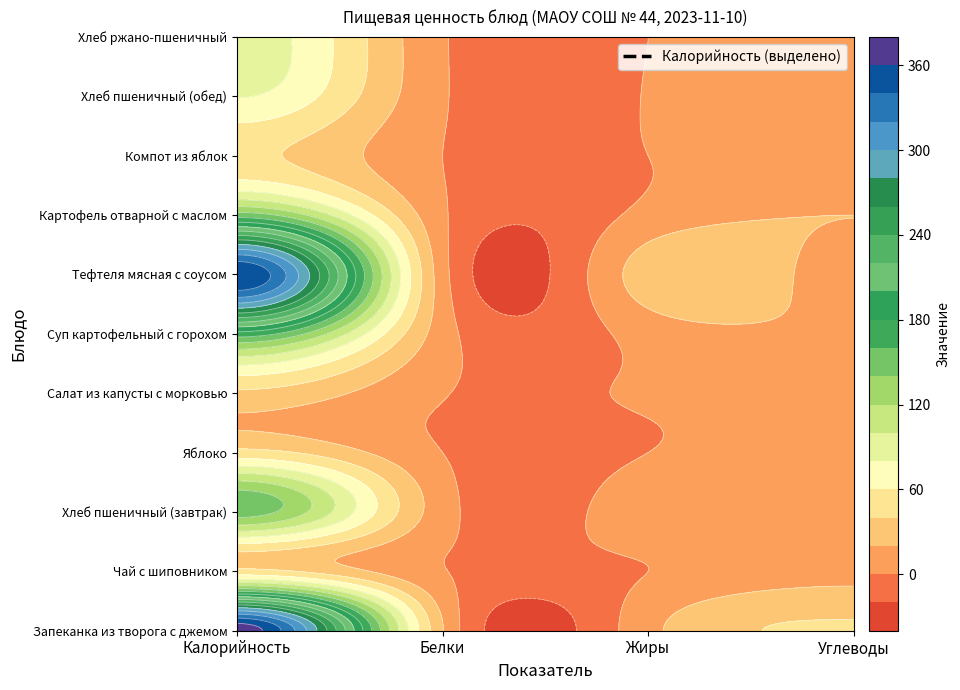

The value of Суп картофельный с горохом at Калорийность is 172. True or false?

True